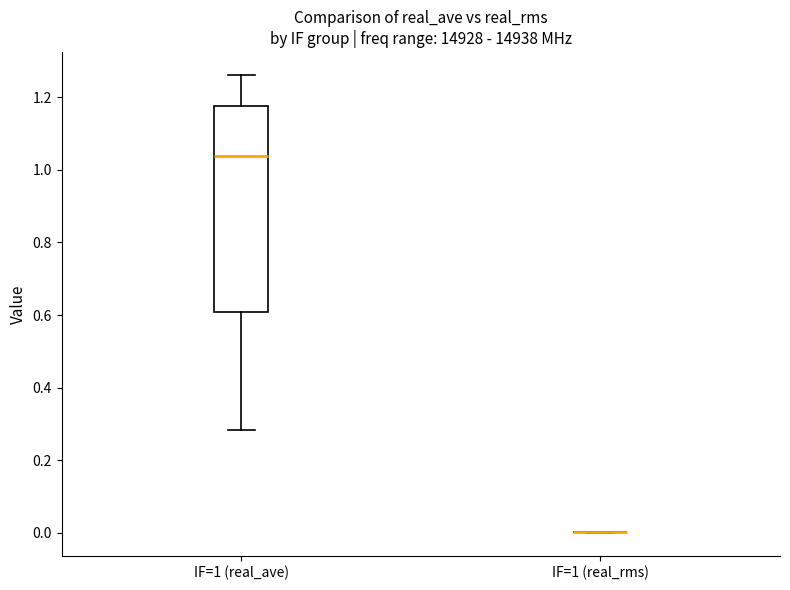

Reading left to right, transcribe this box plot: for each box, give where its median line is, the range the box spans, and where its two whiskers end, as read against the y-axis. The values are not printed on the chart, so give them approximately, as read against the axis.

IF=1 (real_ave): median 1.04, box 0.60 to 1.18, whiskers 0.28 to 1.26
IF=1 (real_rms): box collapsed to a line at 0.00, whiskers 0.00 to 0.00